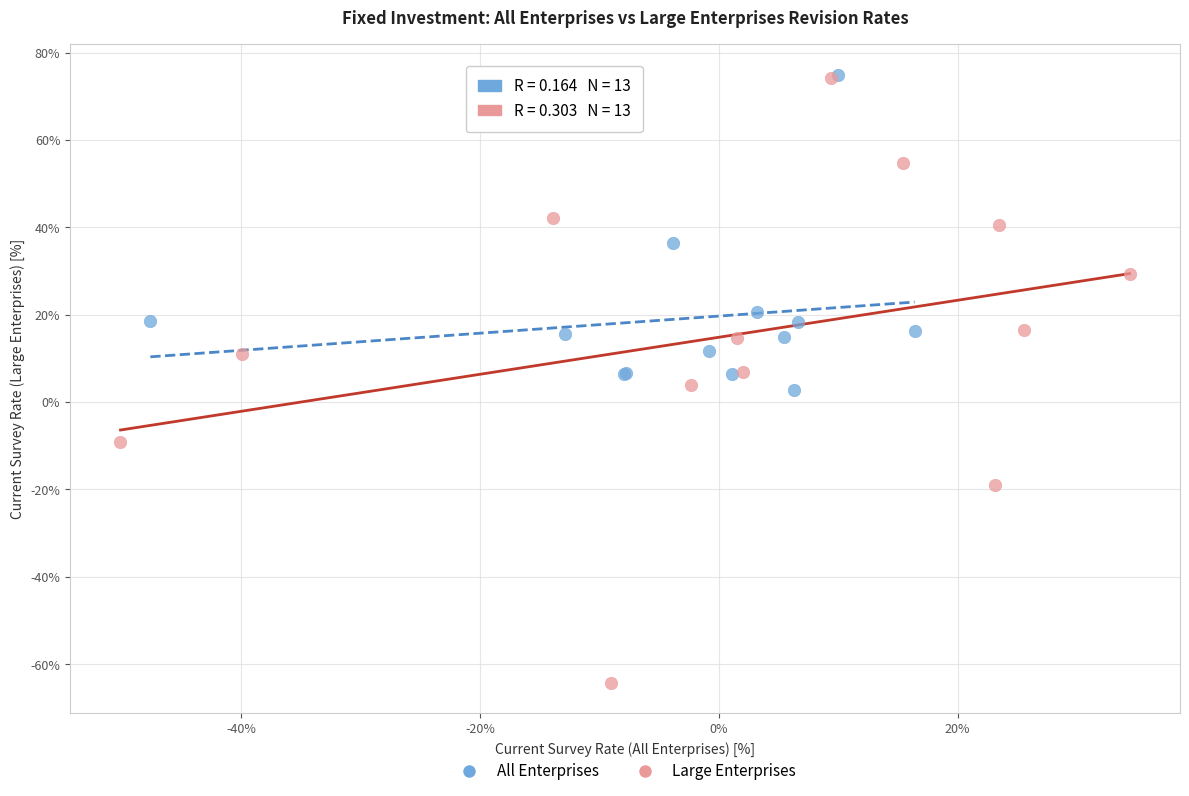

What are all the series names shown in the legend?

All Enterprises, Large Enterprises